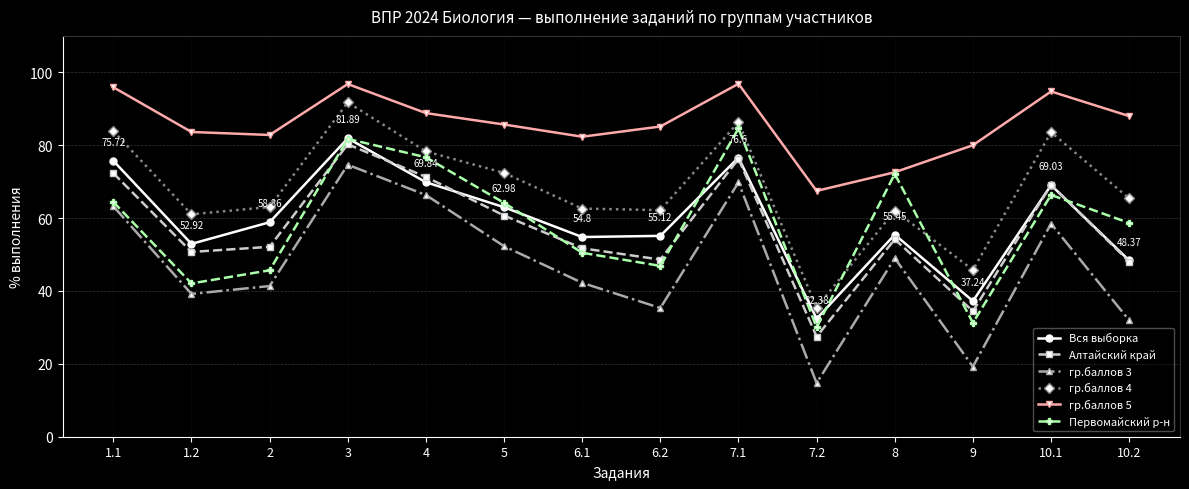

How many lines are shown in the chart?

6